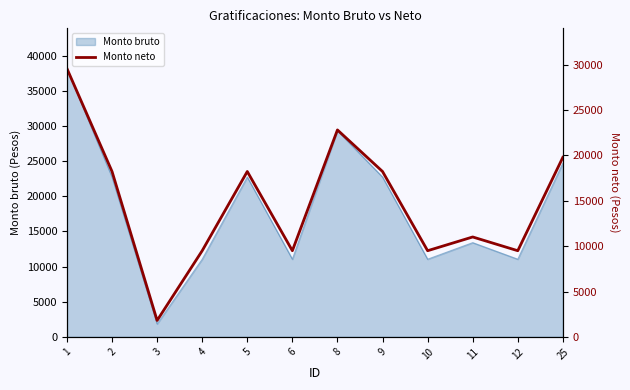

List the labels in order of value, smallest first.

3, 4, 6, 10, 12, 11, 2, 5, 9, 25, 8, 1